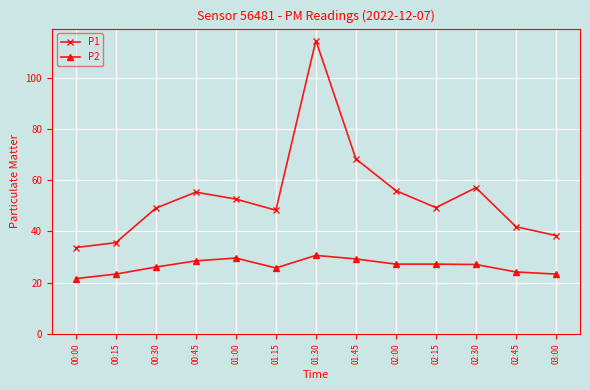

At which category is the sum across all series the highest?

01:30